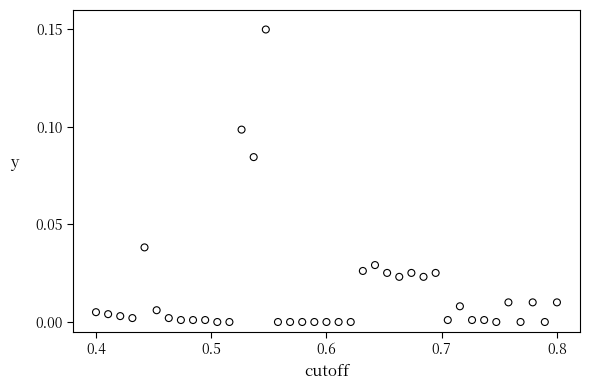

What is the range of X values (max minus min)?

0.4